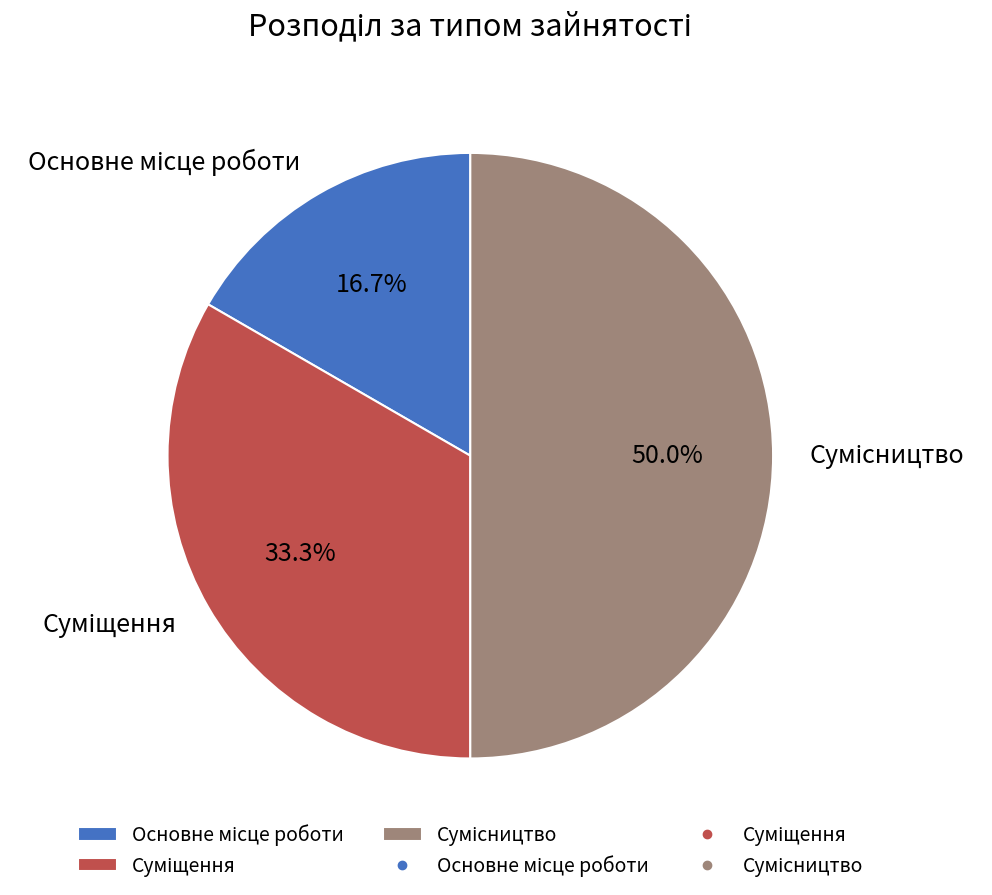

What percentage is NOT represented by Основне місце роботи?

83.3%